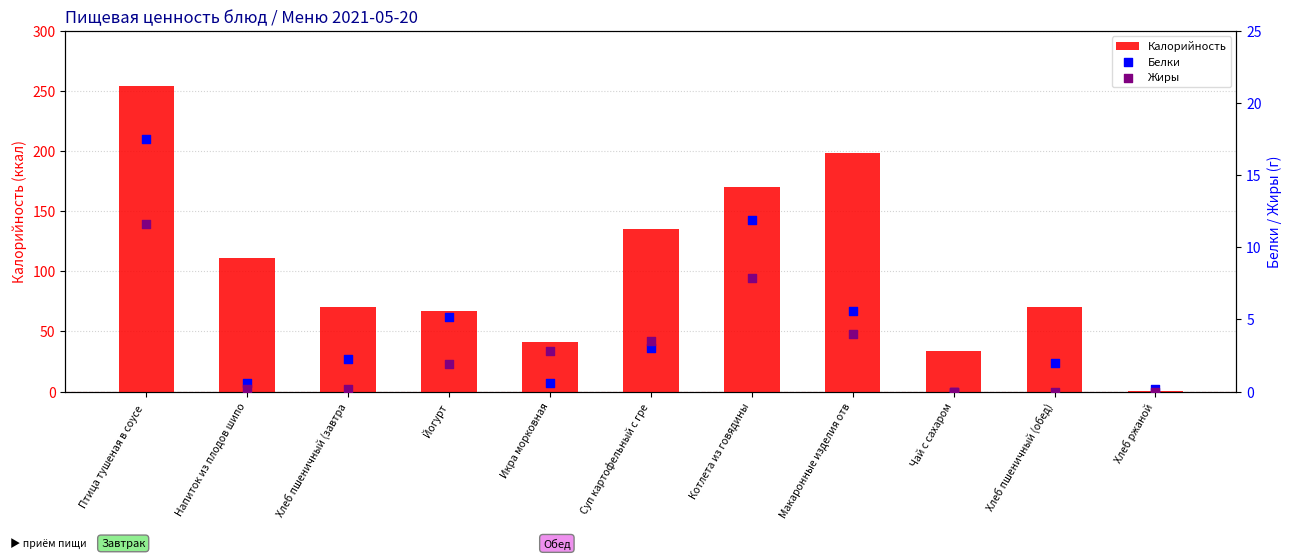

What are all the series names shown in the legend?

Калорийность, Белки, Жиры